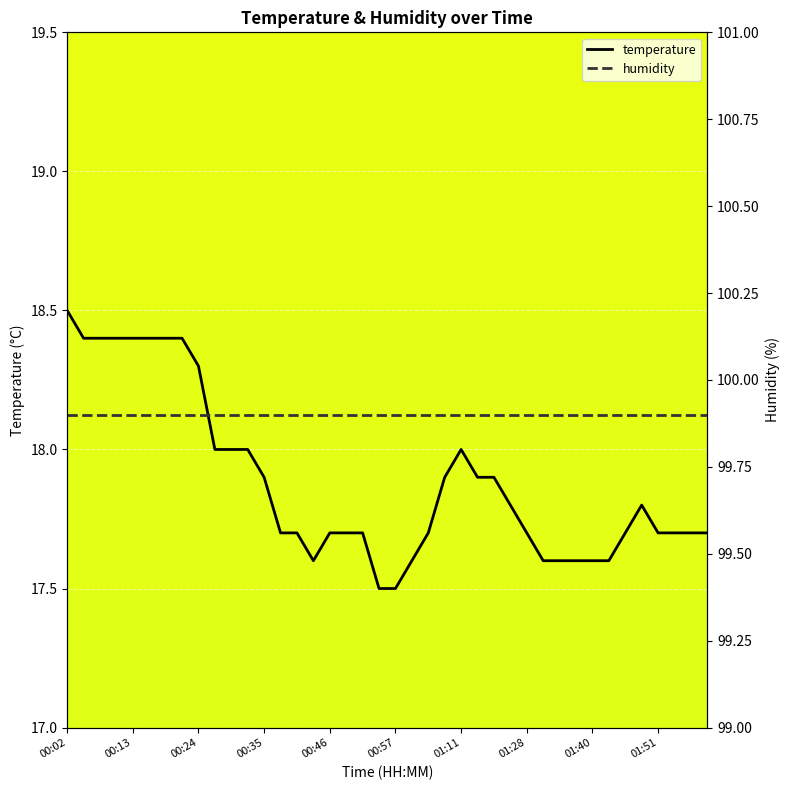

How many categories are shown in the chart?

40